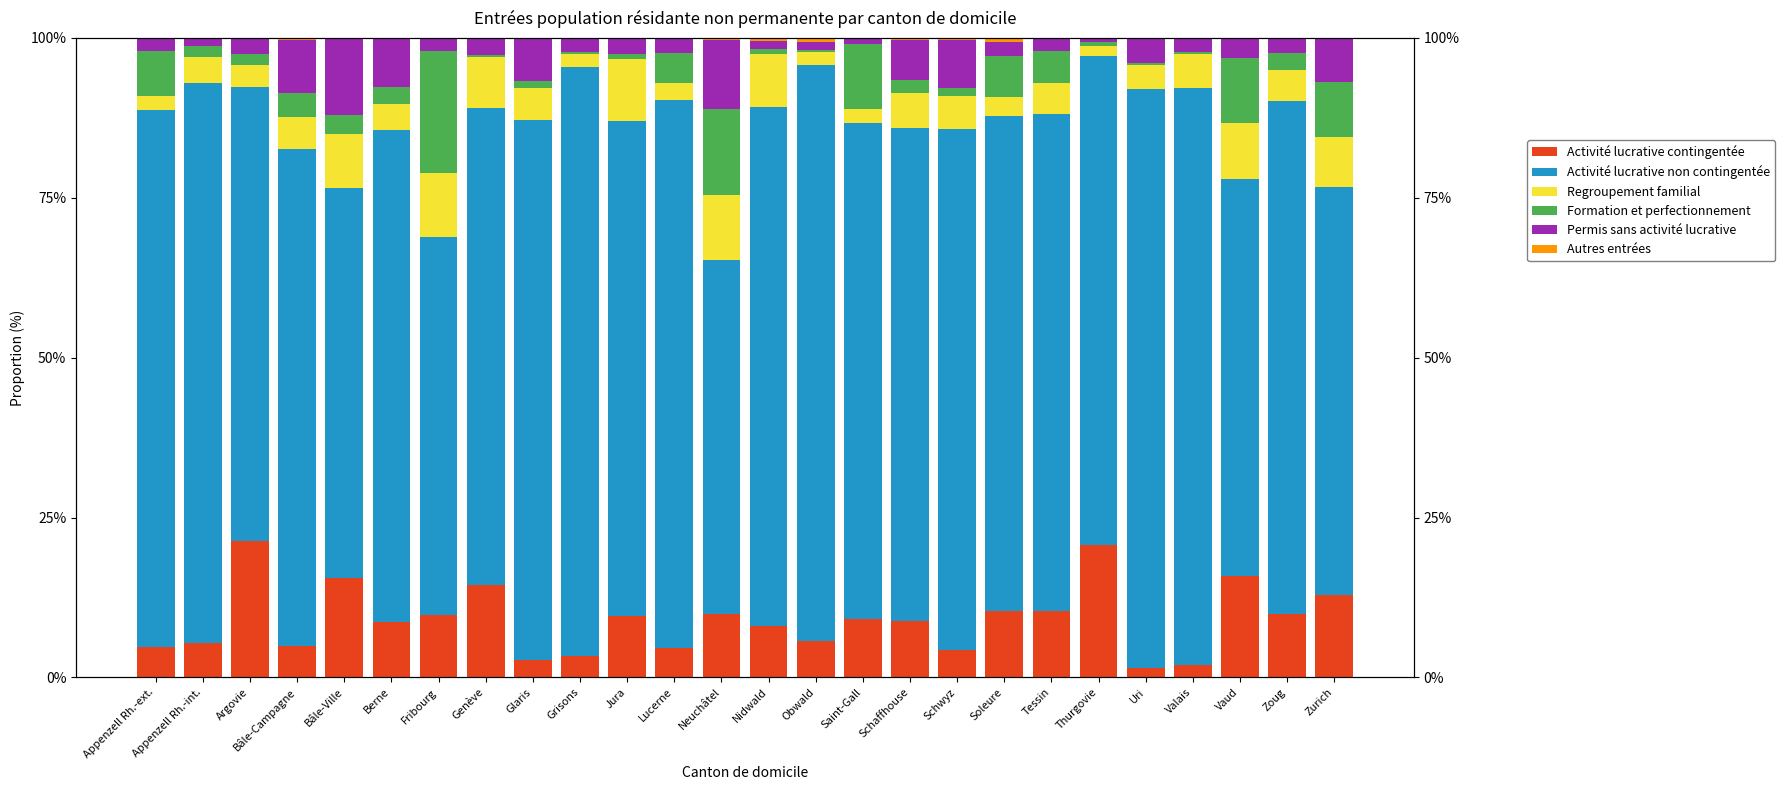

What is the sum of the Activité lucrative contingentée values at Bâle-Campagne and Vaud?

20.8